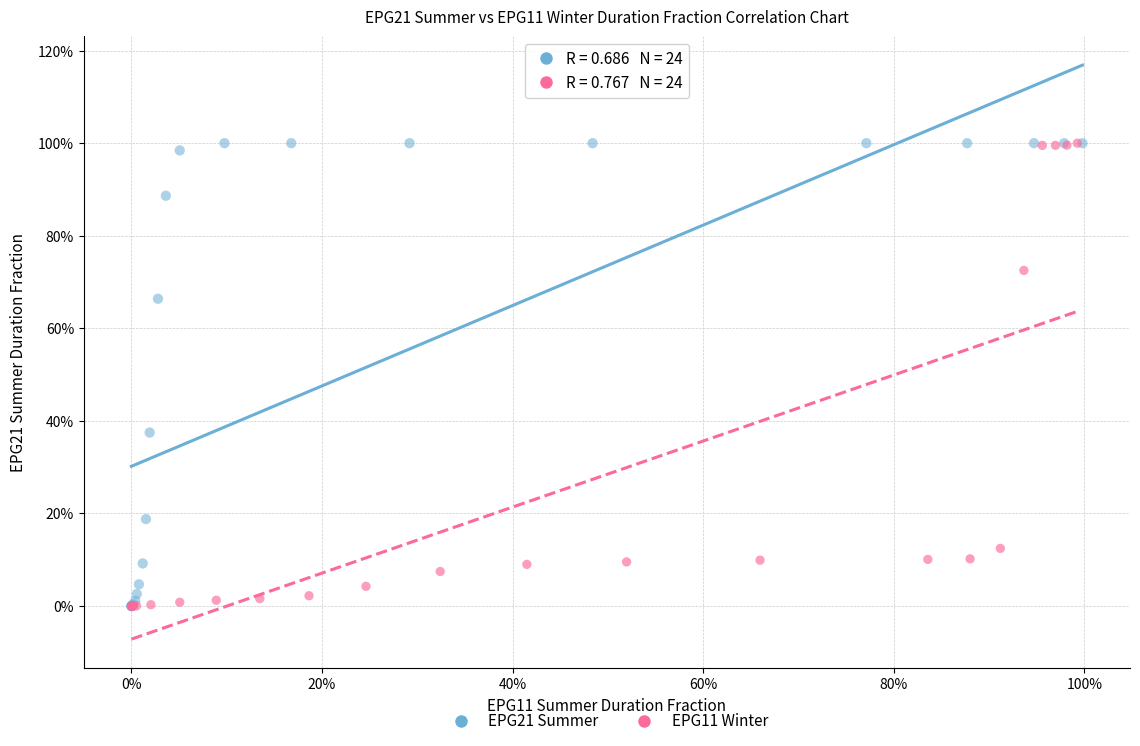

What are all the series names shown in the legend?

EPG21 Summer, EPG11 Winter